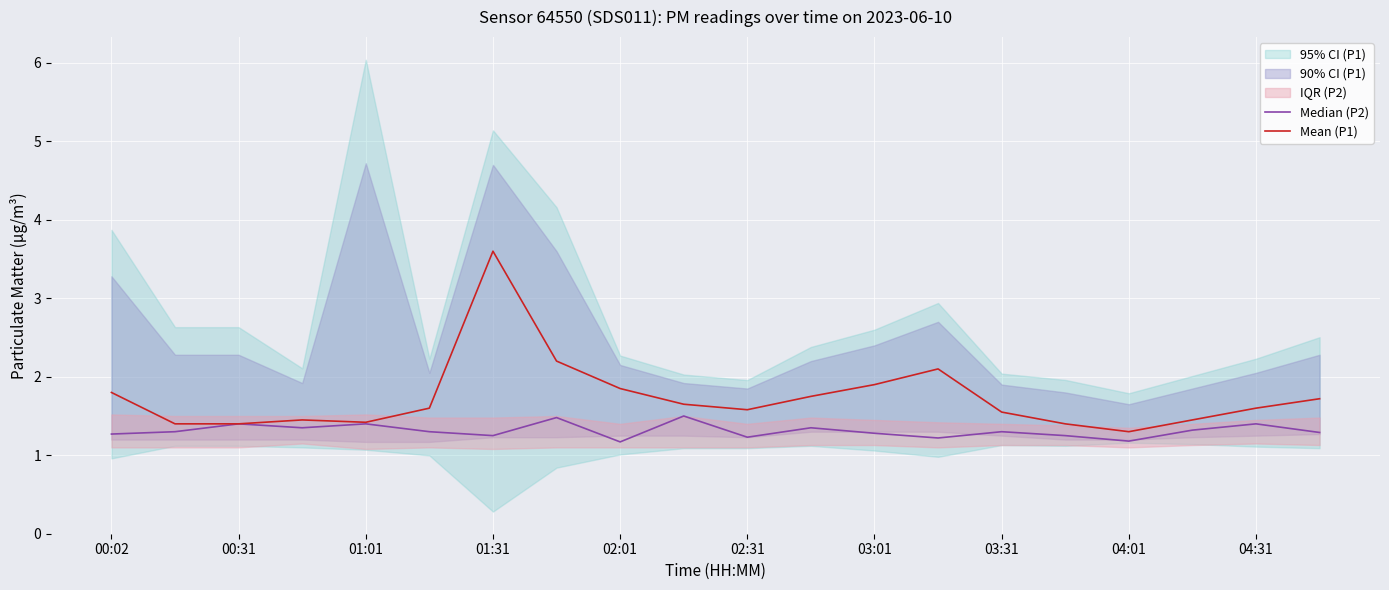

What value does the Median (P2) series have at 03:31?

1.3